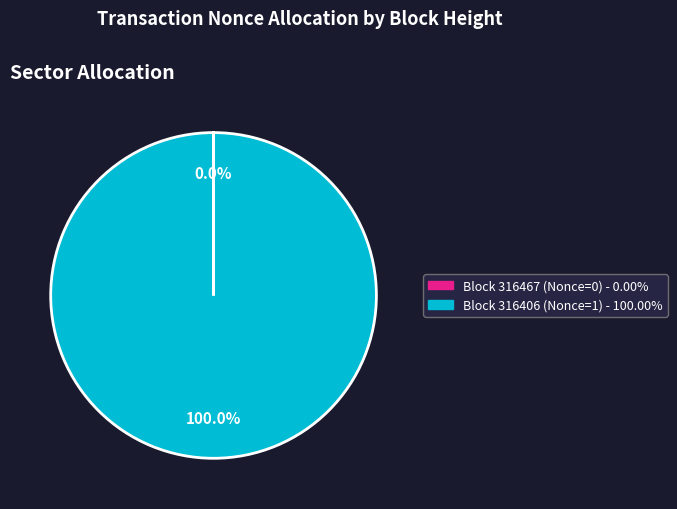

Is there any slice that represents more than half of the pie?

Yes